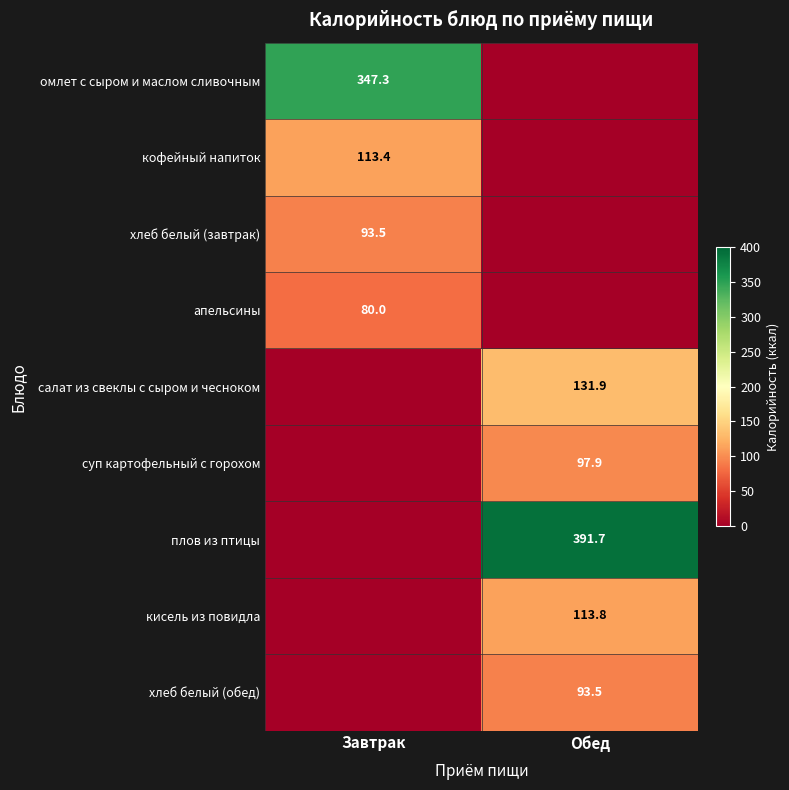

Is it true that хлеб белый (завтрак) equals 93.5 at Завтрак?

True